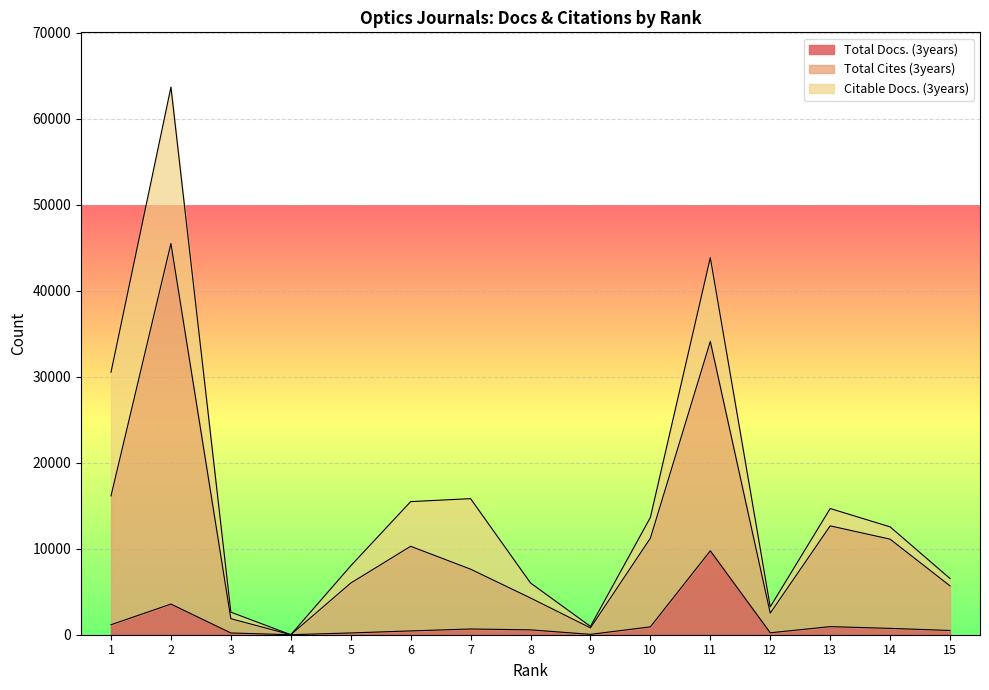

What is the difference between the maximum and minimum values in the Total Docs. (3years) series?

9760